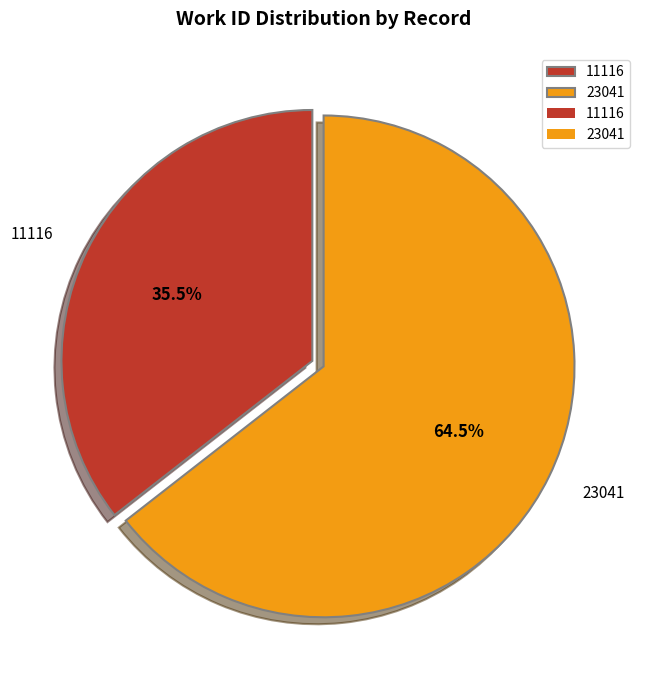

How many slices are in this pie chart?

2